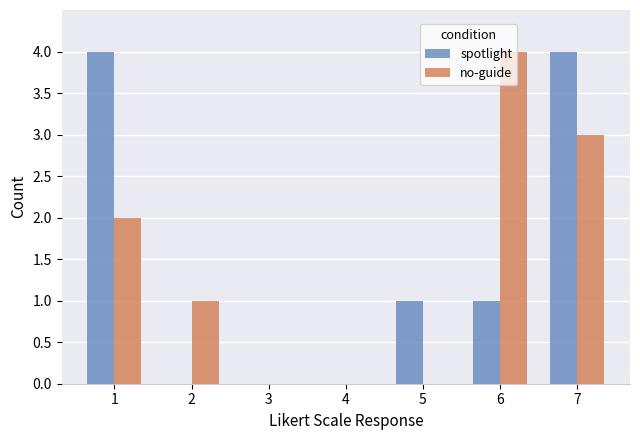

Reading left to right, what are all the values shown in this chart?

spotlight: 4	0	0	0	1	1	4
no-guide: 2	1	0	0	0	4	3